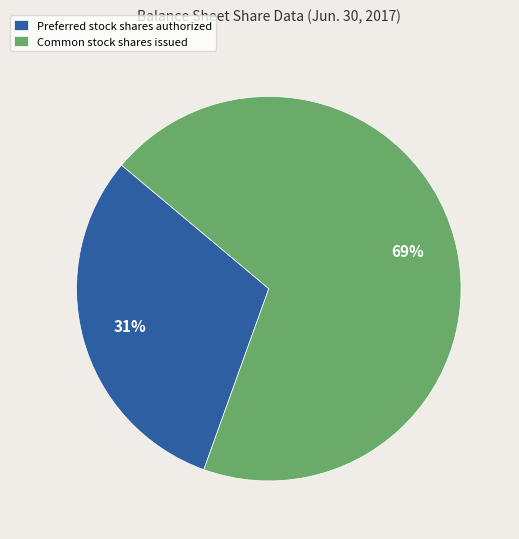

To the nearest percent, what percentage of the pie is Preferred stock shares authorized?

31%